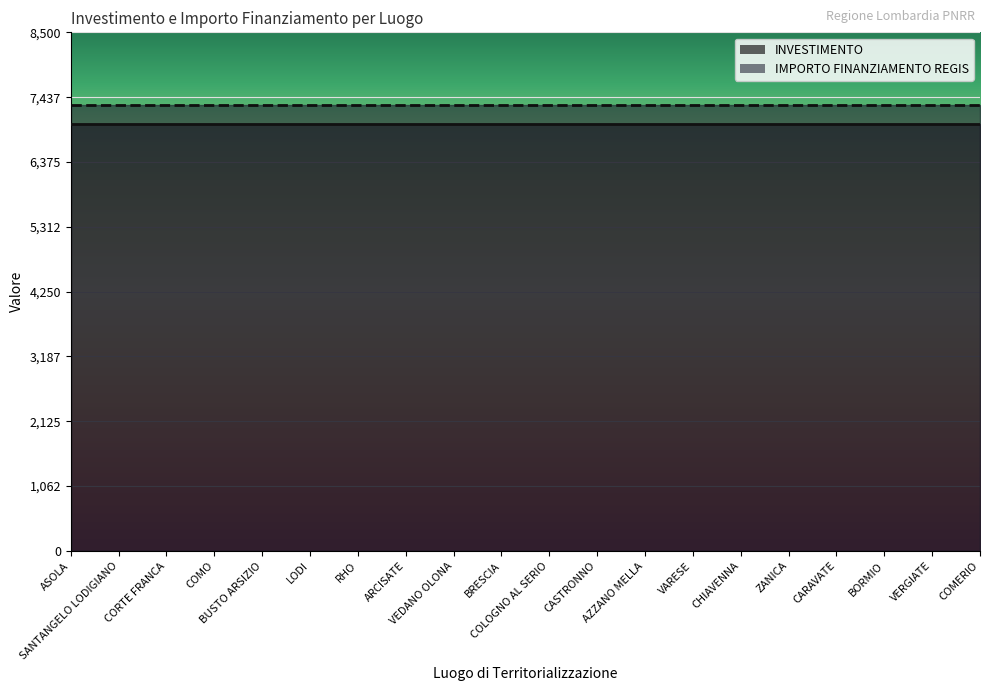

At how many categories does at least one series exceed 6267?

20